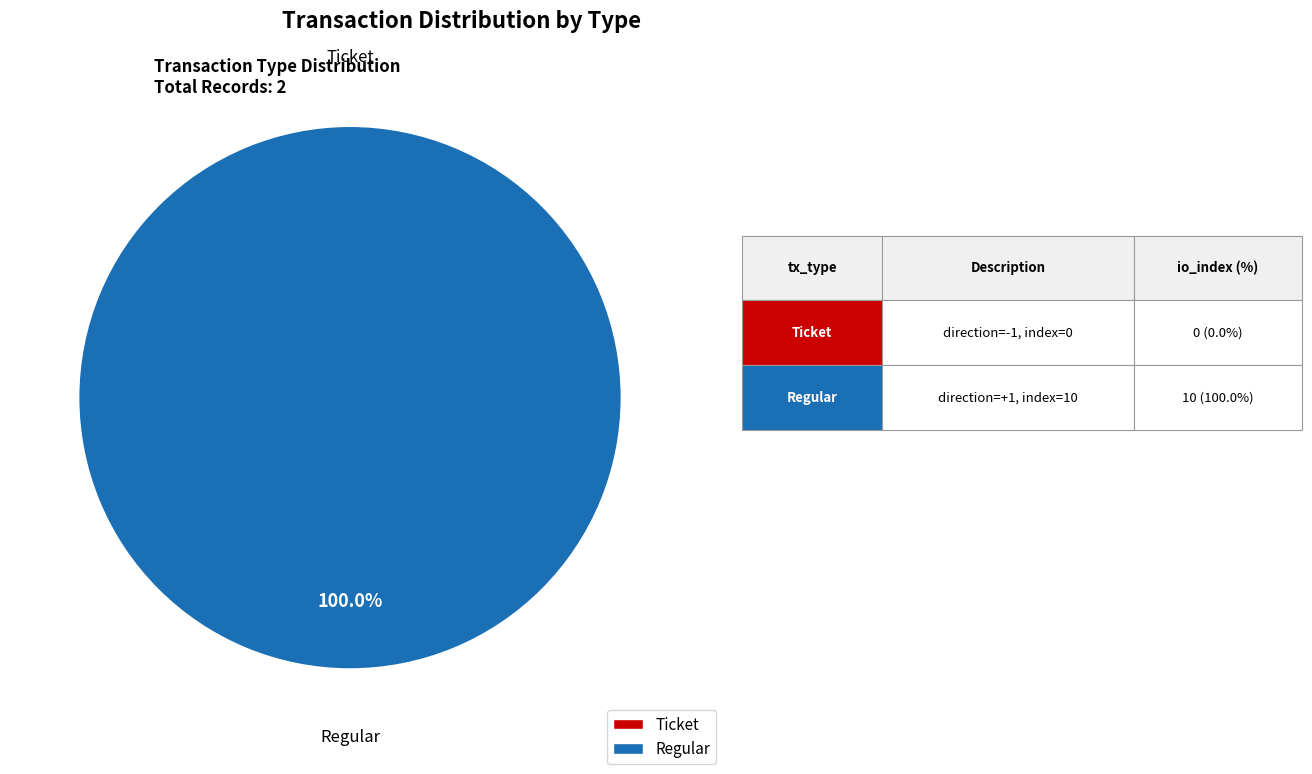

Is it true that Ticket is 0% of the pie?

True